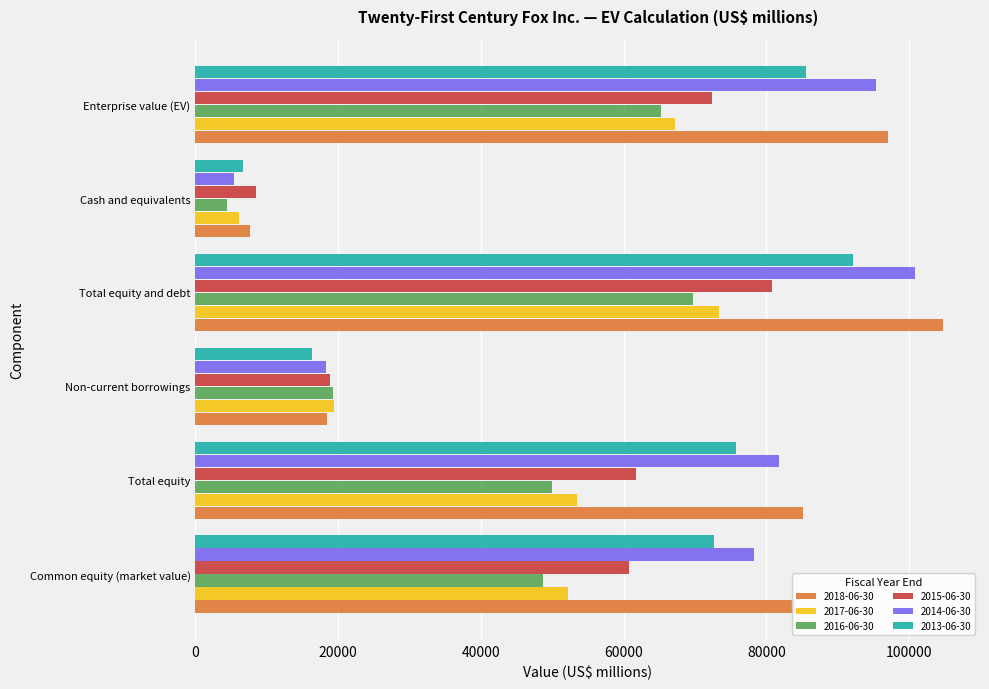

What is the difference between the second highest and second lowest values in the 2013-06-30 series?

69217